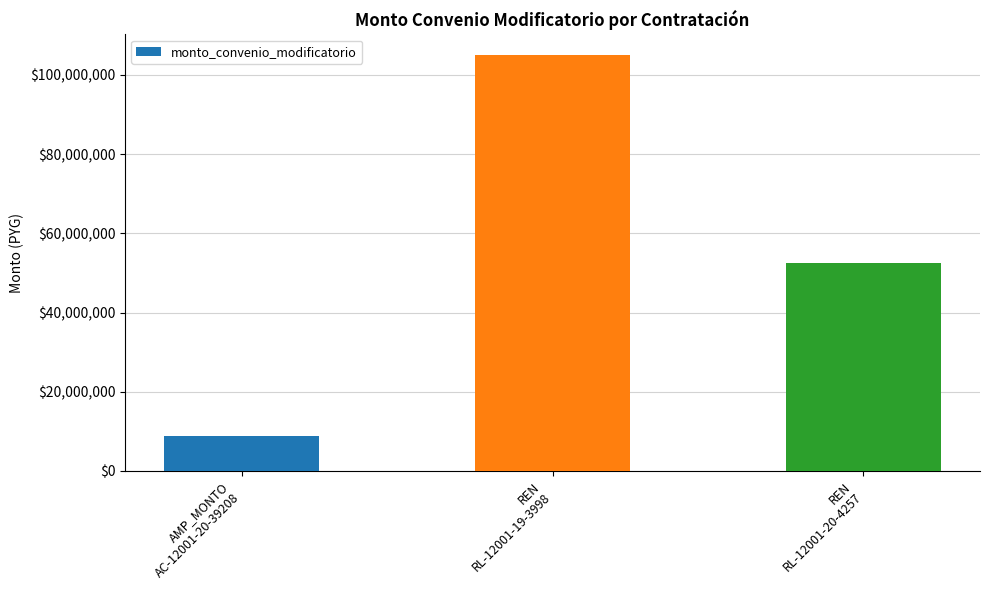

What is the difference between the maximum and second lowest values?

52500000